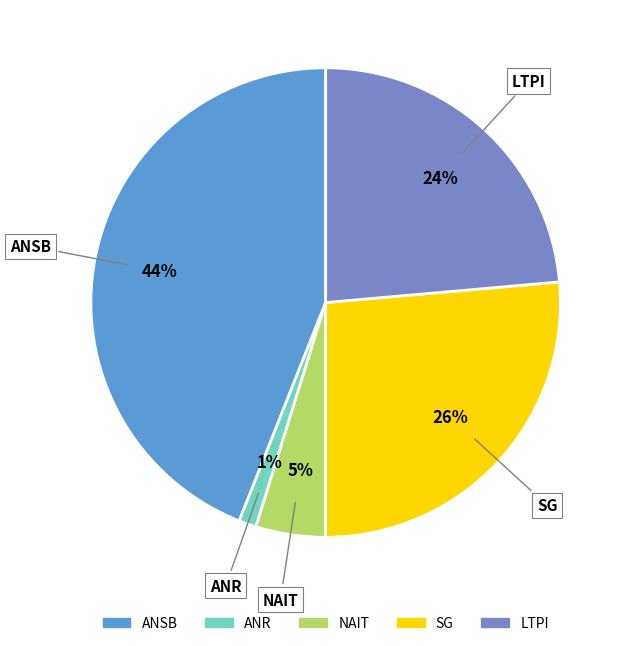

What percentage is the LTPI slice, to the nearest percent?

24%